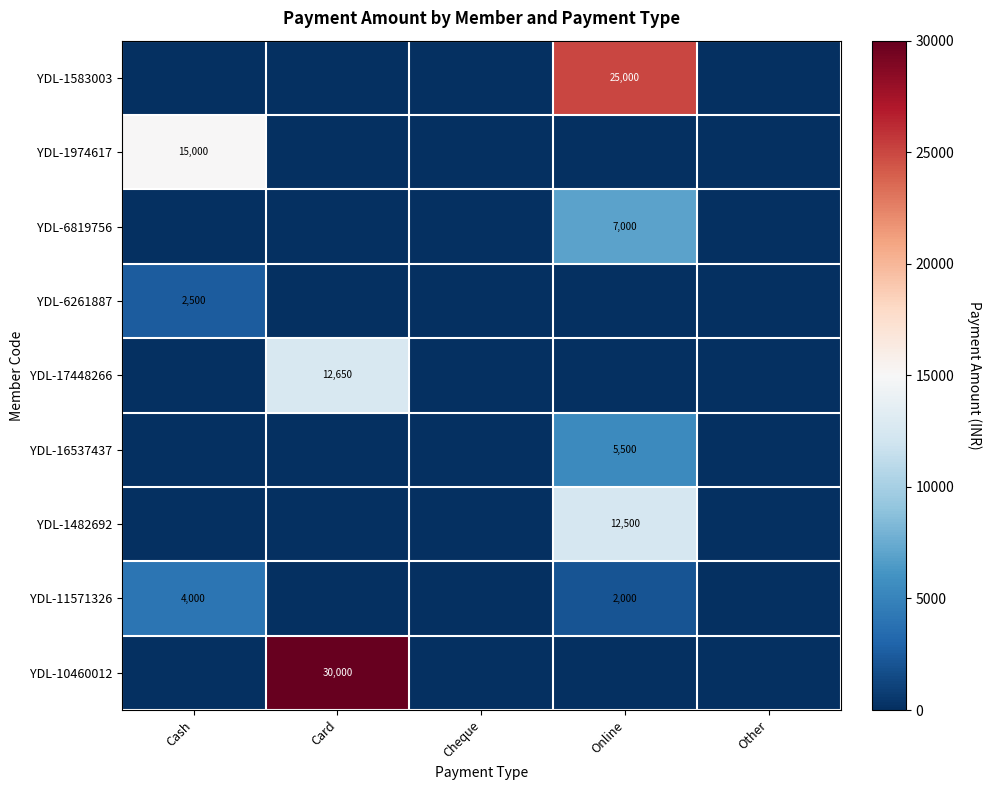

The value of YDL-1482692 at Online is 12500. True or false?

True